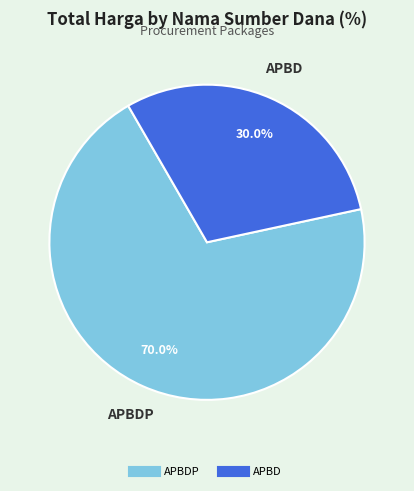

Is there any slice that represents more than half of the pie?

Yes